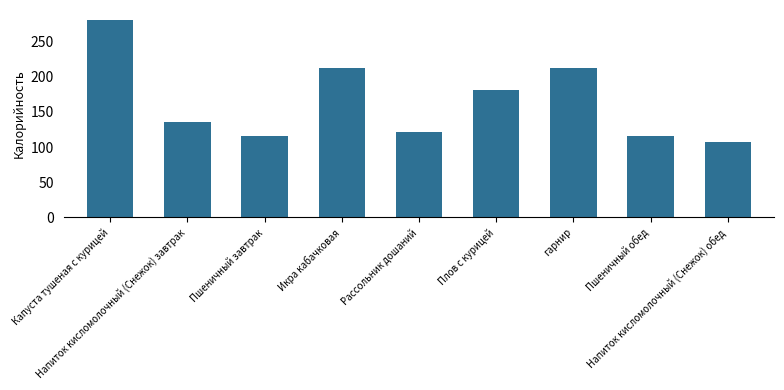

What is the value of the 3rd bar from the left?

115.7